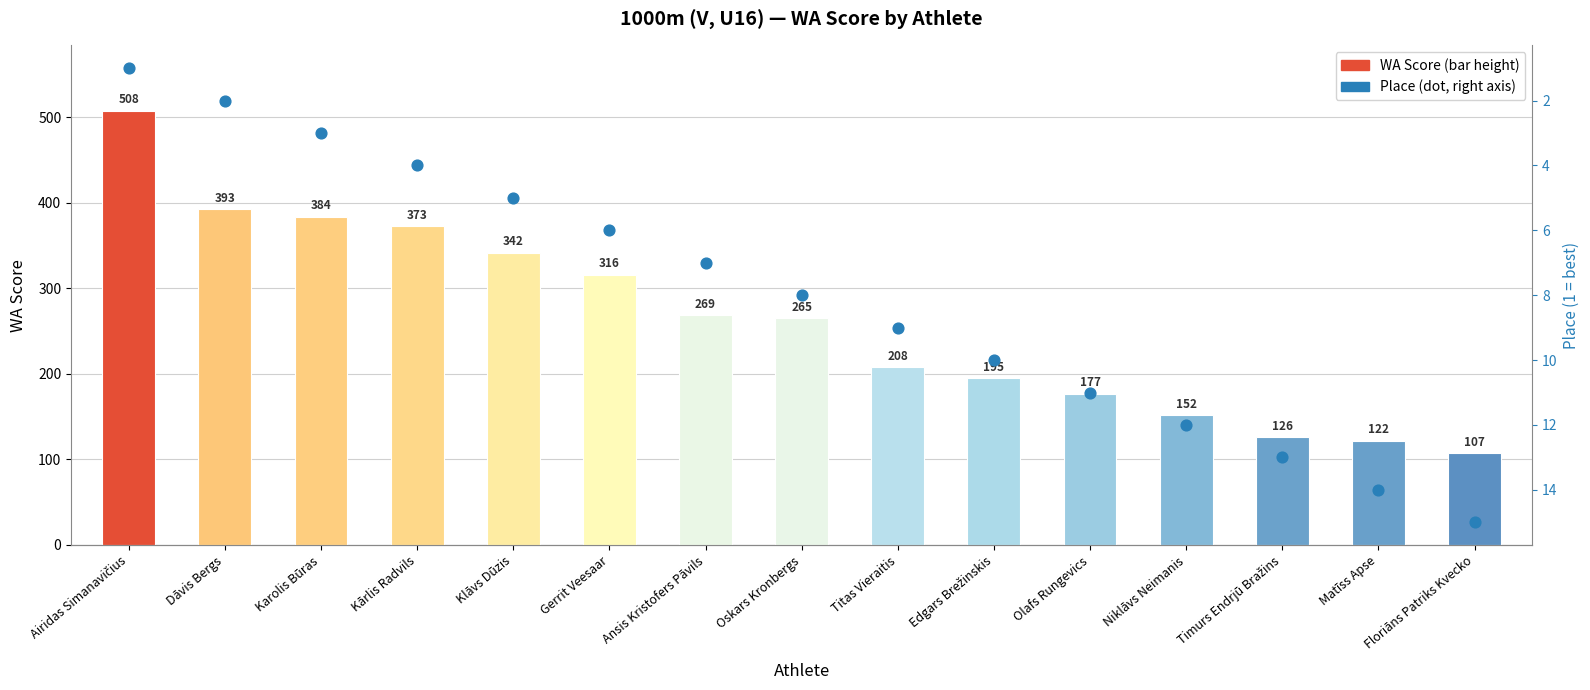

Which series reaches the minimum Y coordinate?

Place